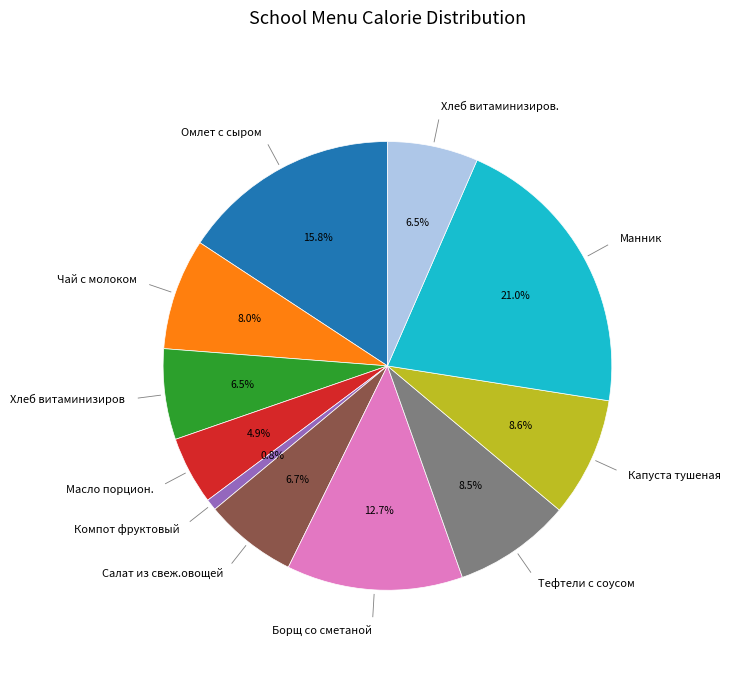

Count the number of slices in the pie.

11